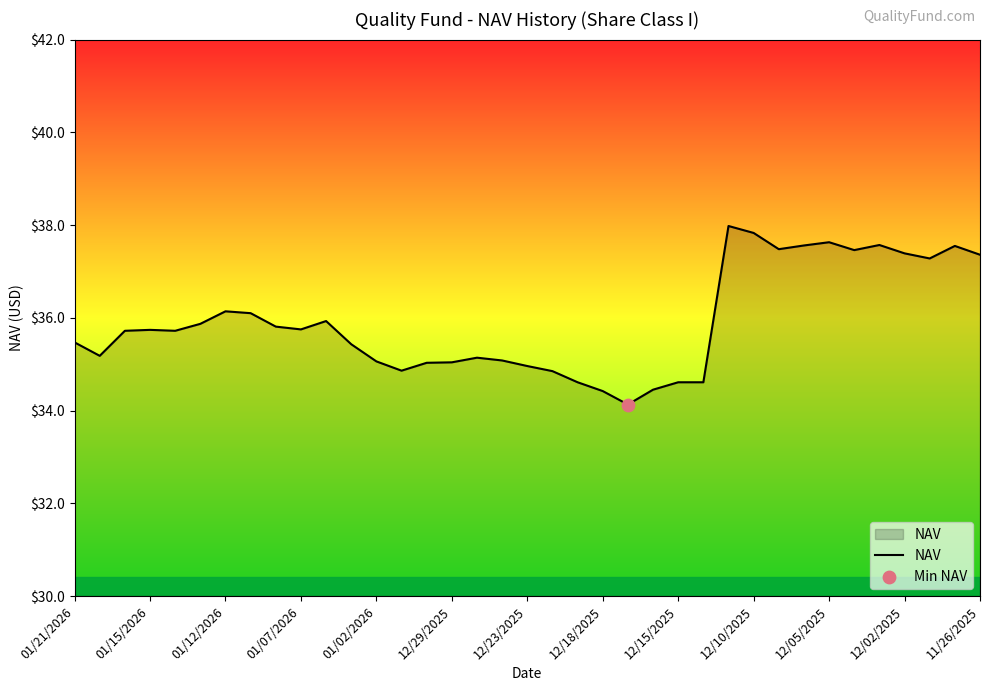

What is the maximum value shown in the chart?

38.0